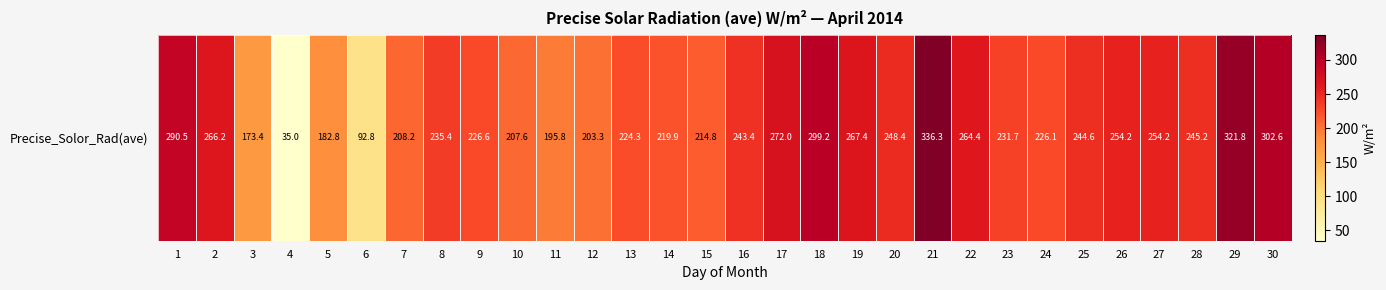

What is the difference between the second highest and minimum values?

286.8